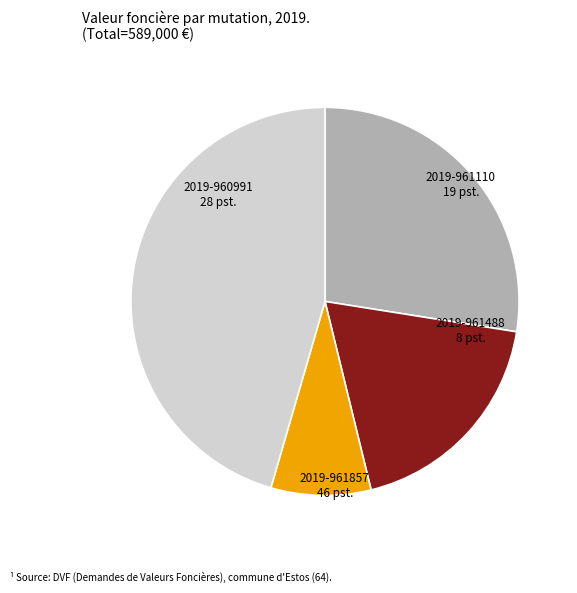

True or false: 2019-961110 accounts for 19% of the total.

True